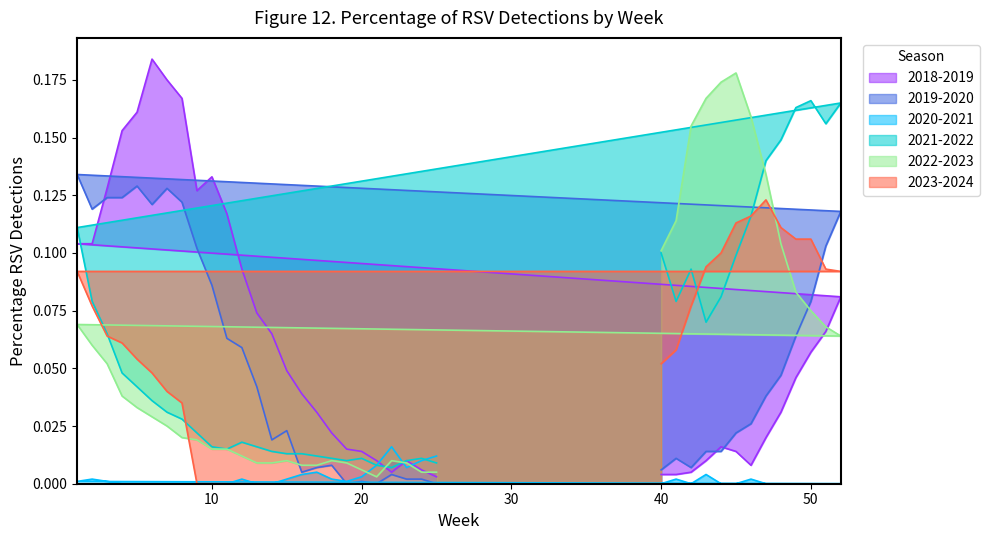

Rank the categories by 2021-2022 value from highest to lowest.

50, 52, 49, 51, 48, 47, 46, 1, 40, 45, 42, 44, 41, 2, 43, 3, 4, 5, 6, 7, 8, 9, 12, 10, 13, 11, 14, 15, 16, 17, 18, 20, 24, 19, 23, 25, 21, 22